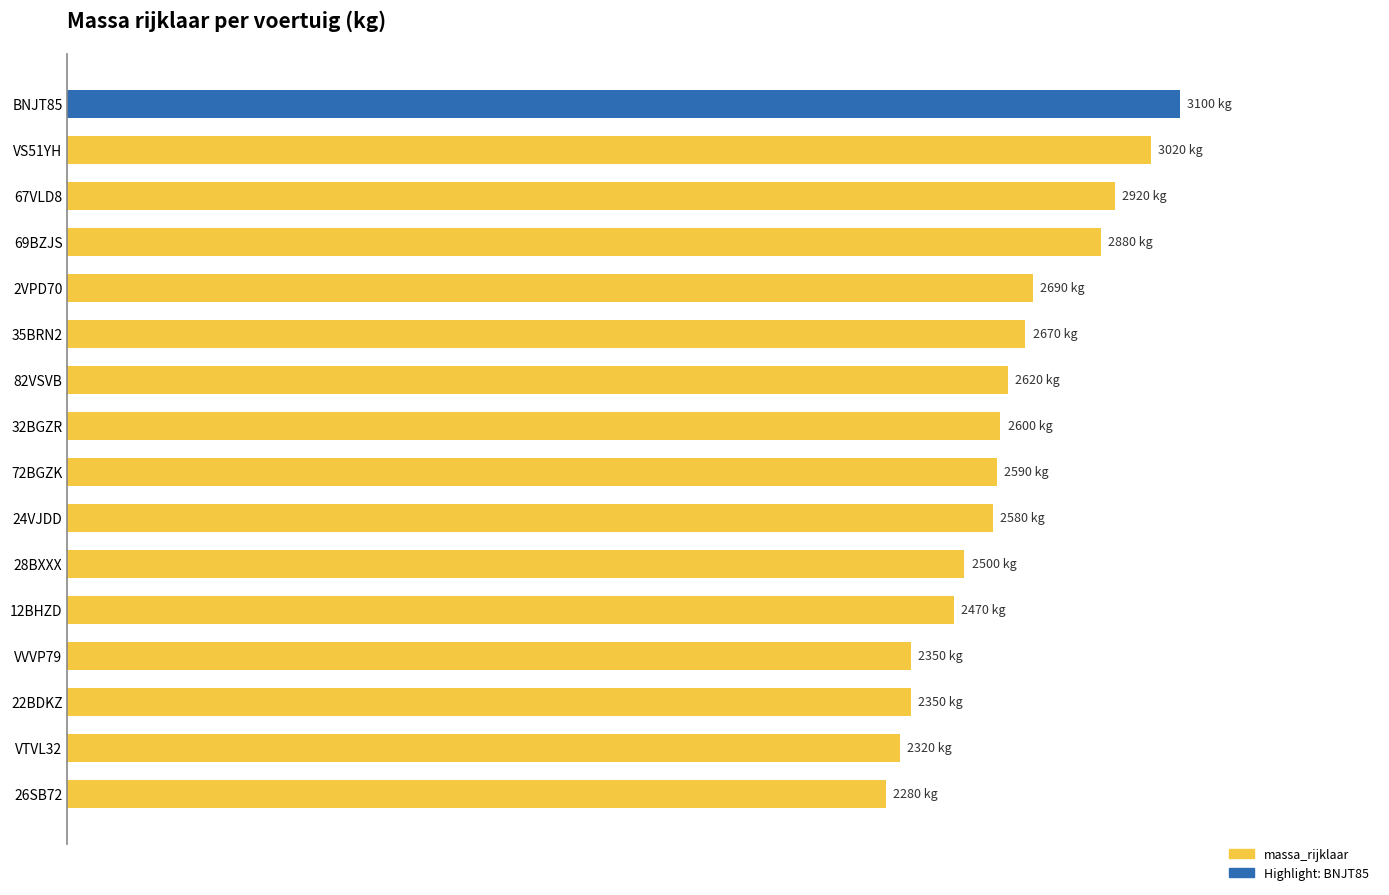

Does the chart contain stacked bars?

No